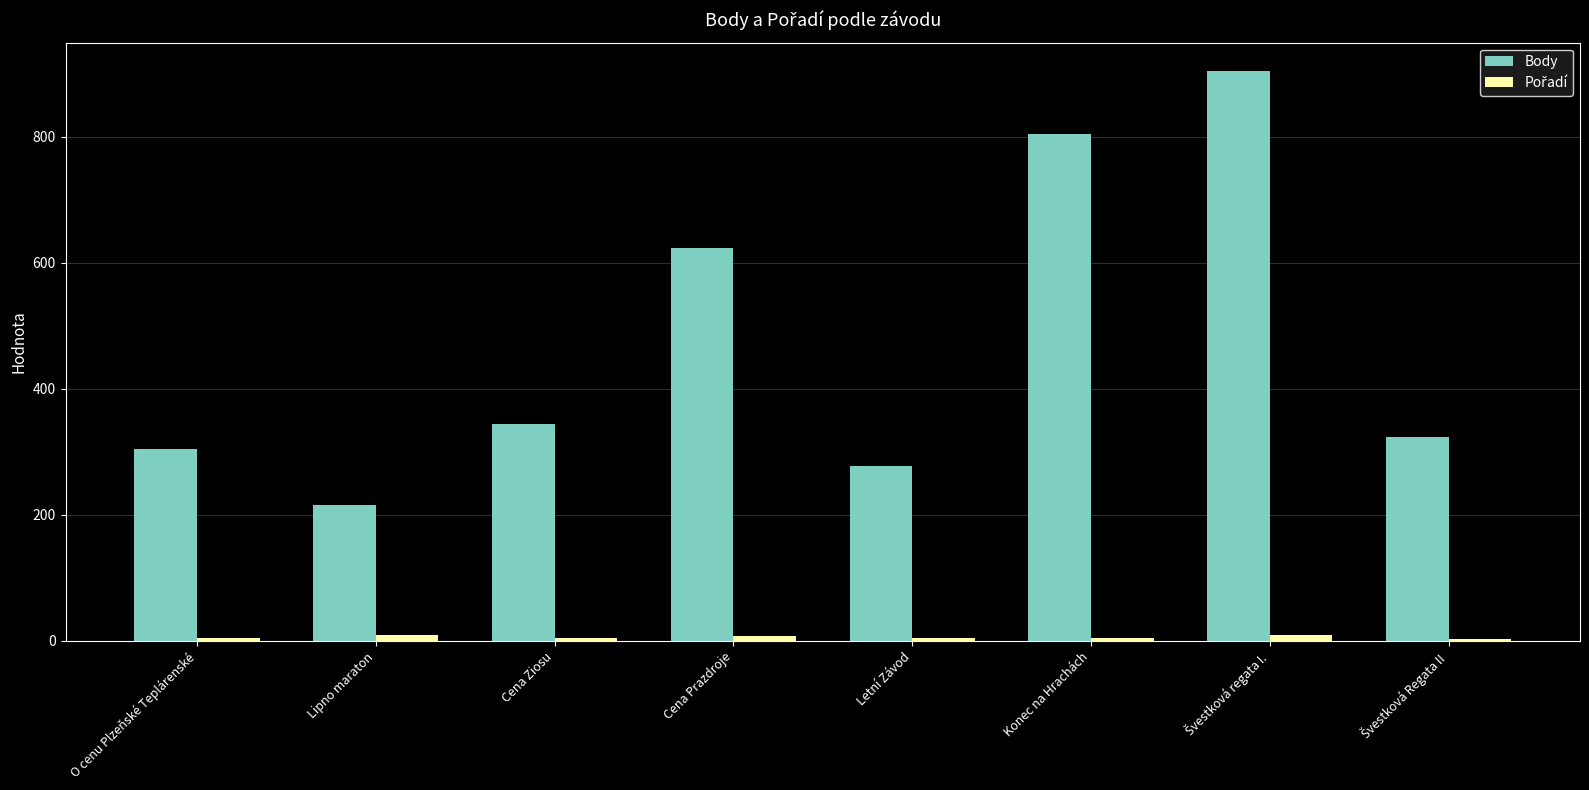

Which series has the largest total across all categories?

Body